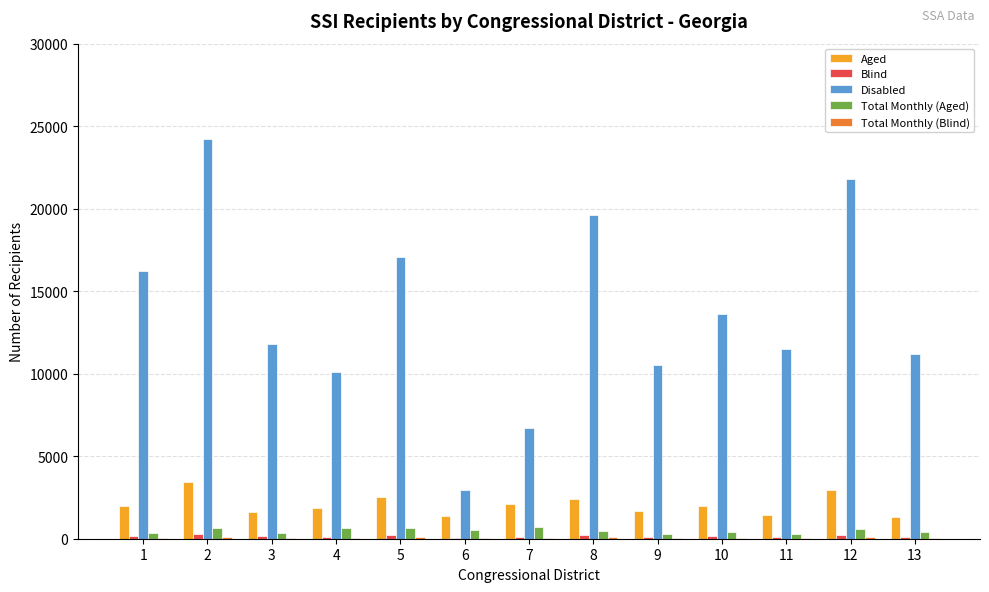

True or false: Aged has a value of 782 at 10.

False